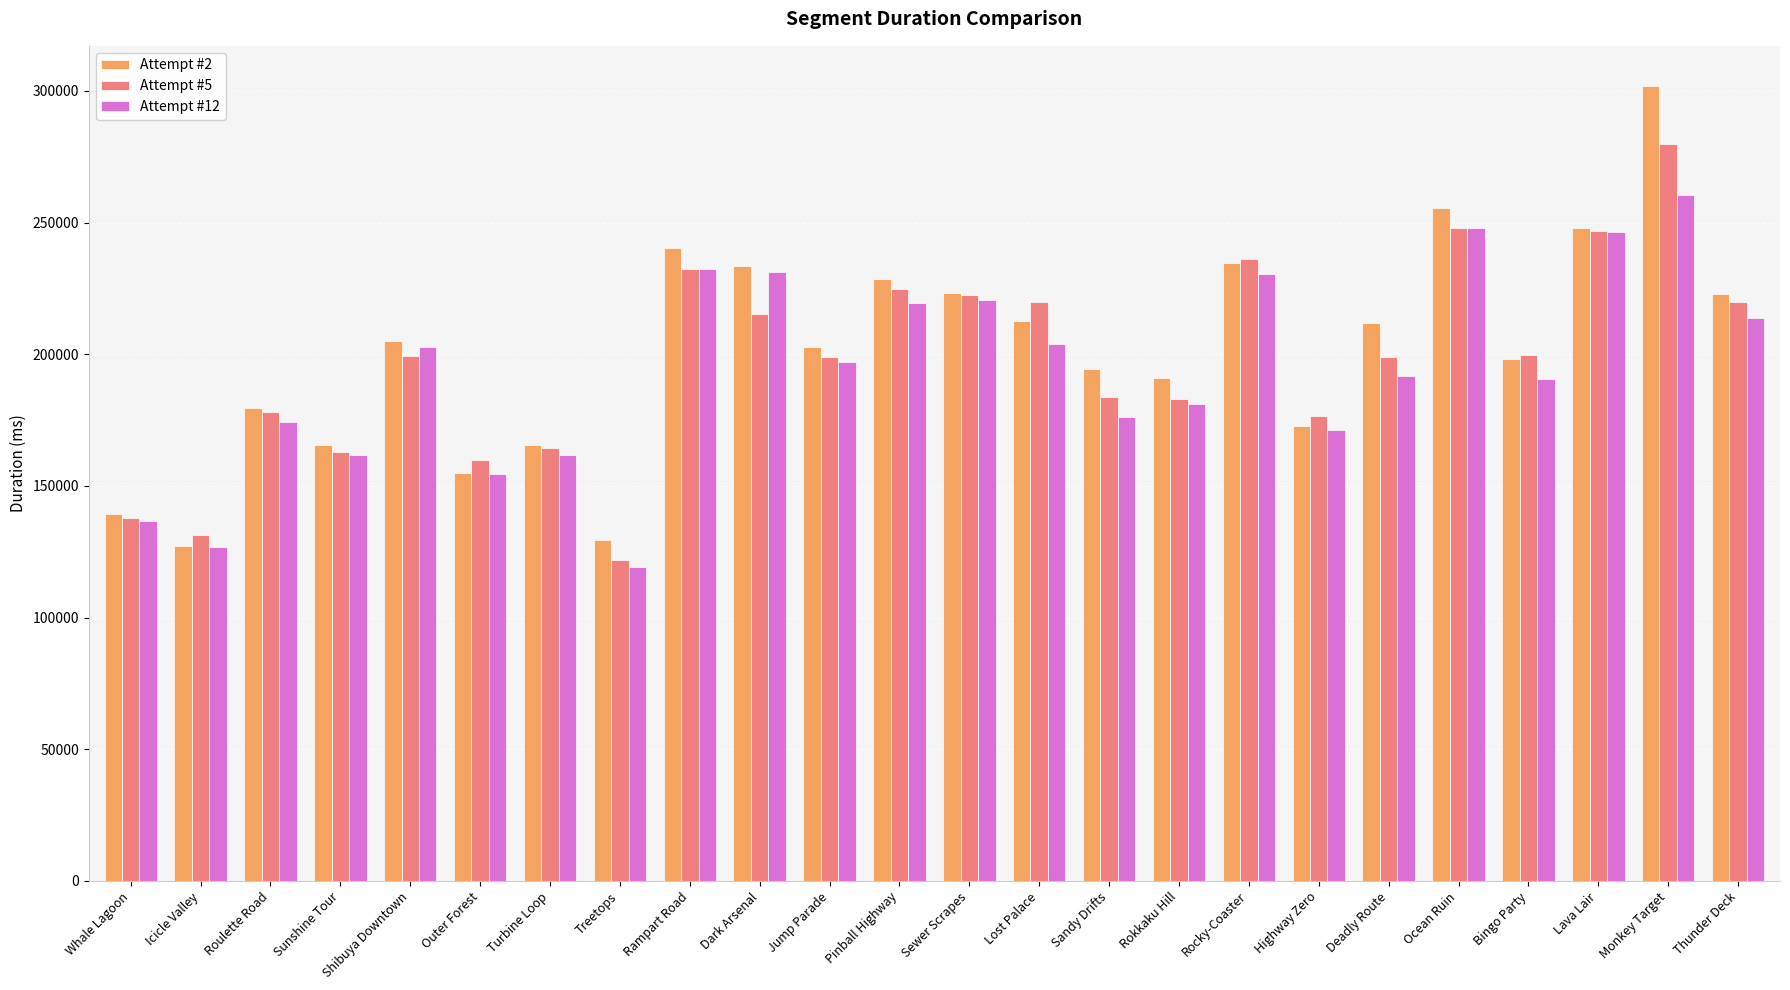

At which label does Attempt #12 first exceed 196978?

Shibuya Downtown